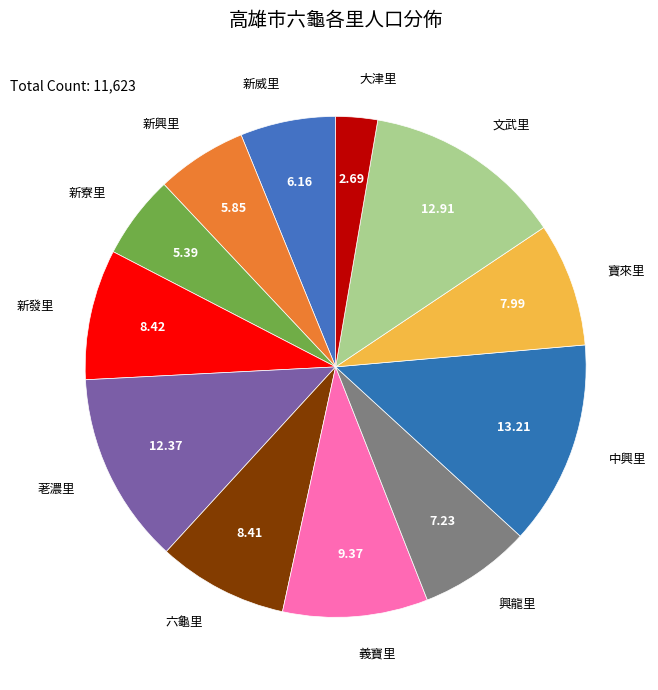

Count the number of slices in the pie.

12